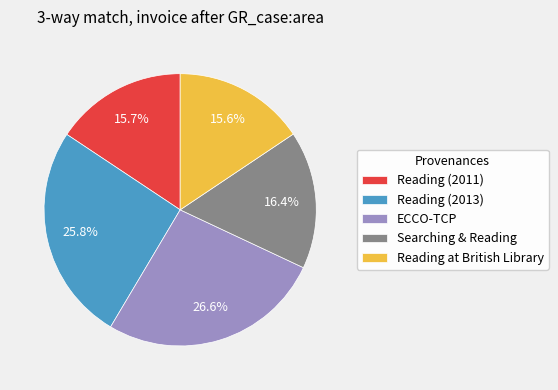

Count the number of slices in the pie.

5